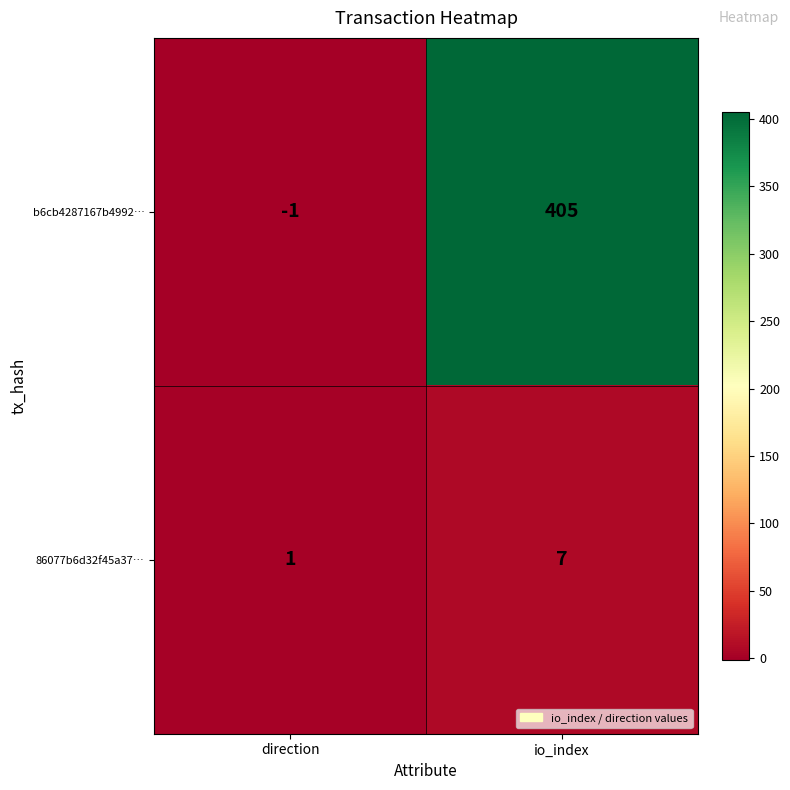

Rank the series by their average value, from highest to lowest.

b6cb4287167b4992…, 86077b6d32f45a37…